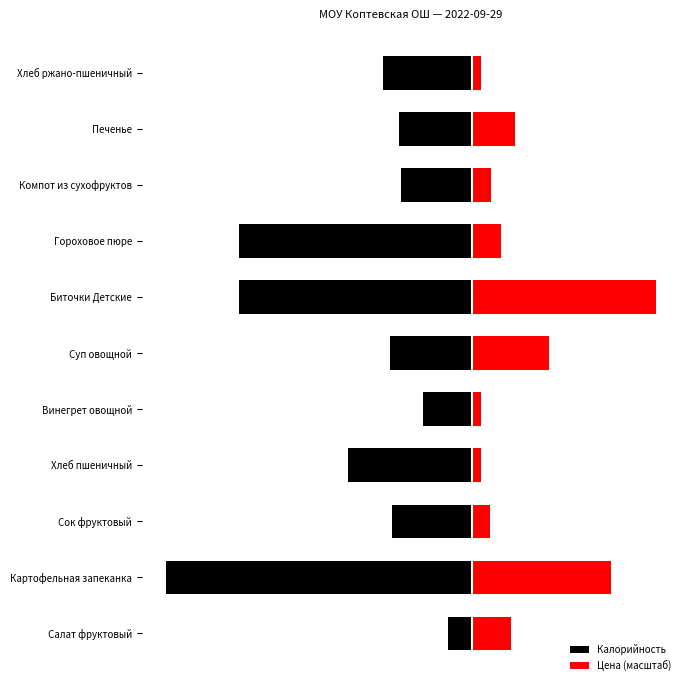

What is the greatest value displayed?

197.7